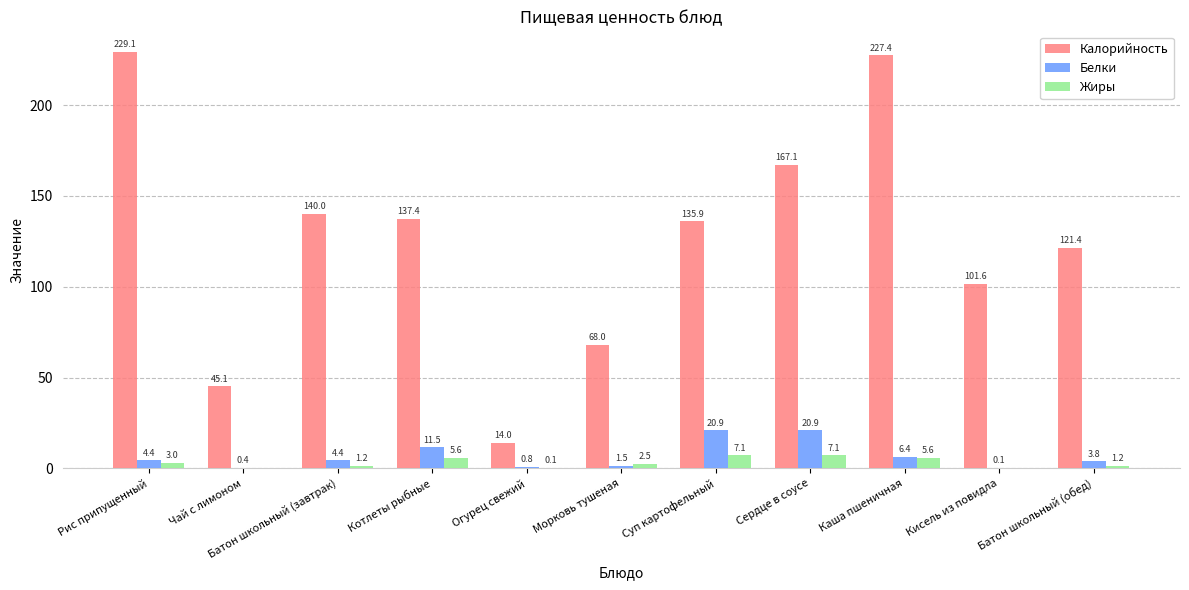

Does the chart contain stacked bars?

No